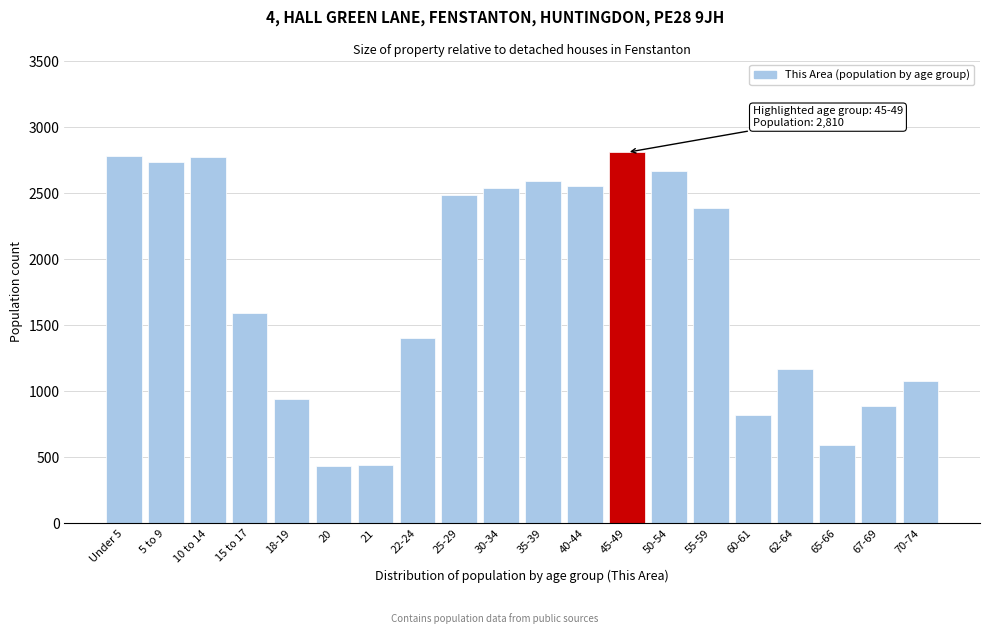

What is the sum of the values at 45-49 and Under 5?

5592